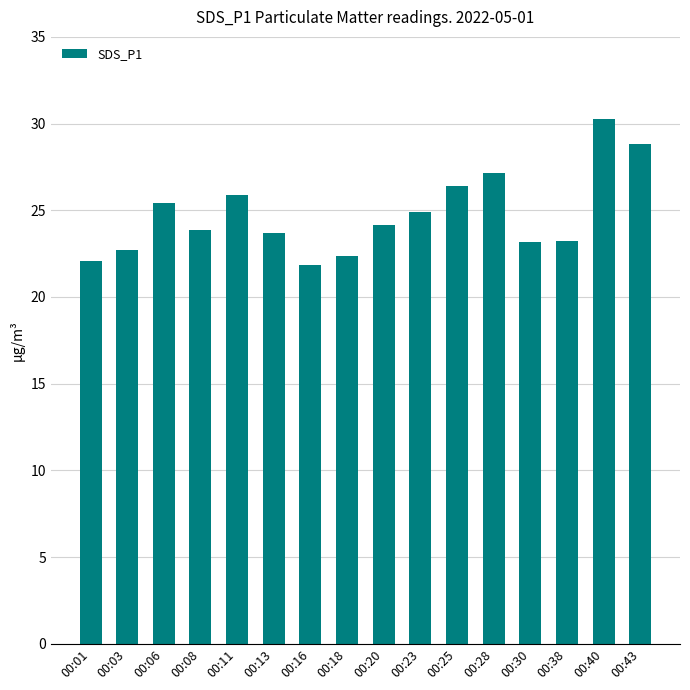

What is the greatest value displayed?

30.3